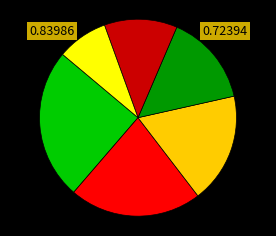

Does any single category account for the majority?

No